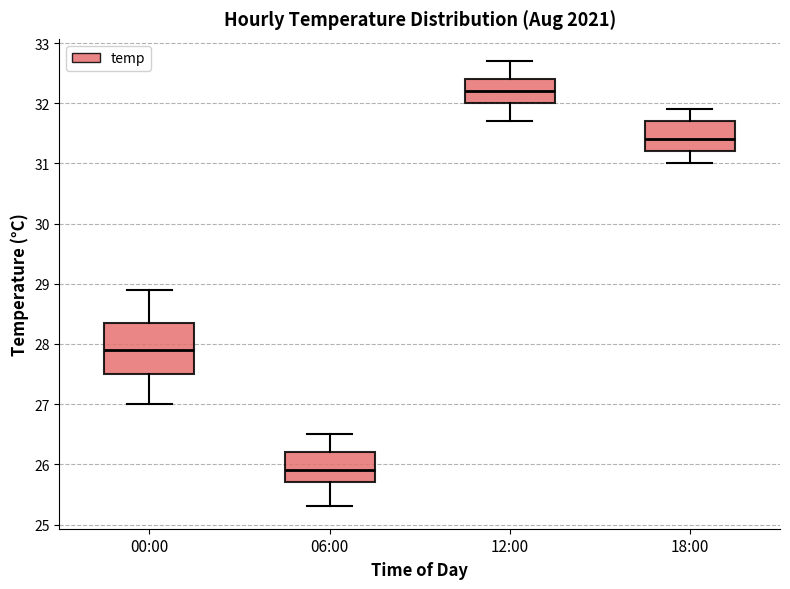

Which box is the tallest, from its lower edge to its upper edge?

00:00